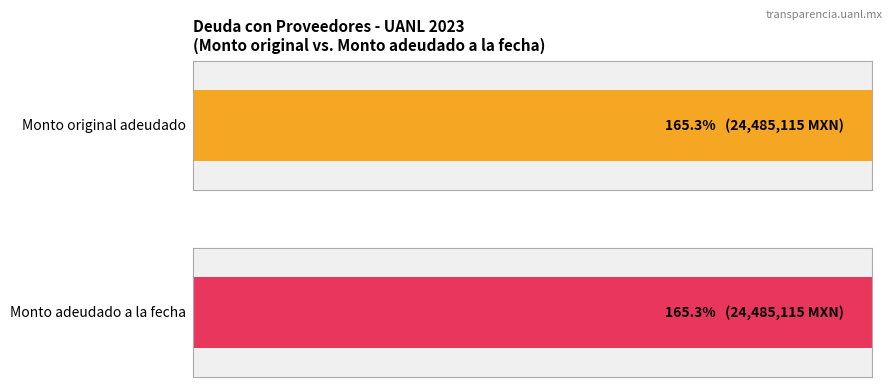

Is it true that Monto adeudado a la fecha equals 111272.3 at MICROXPERTS
#1?

False